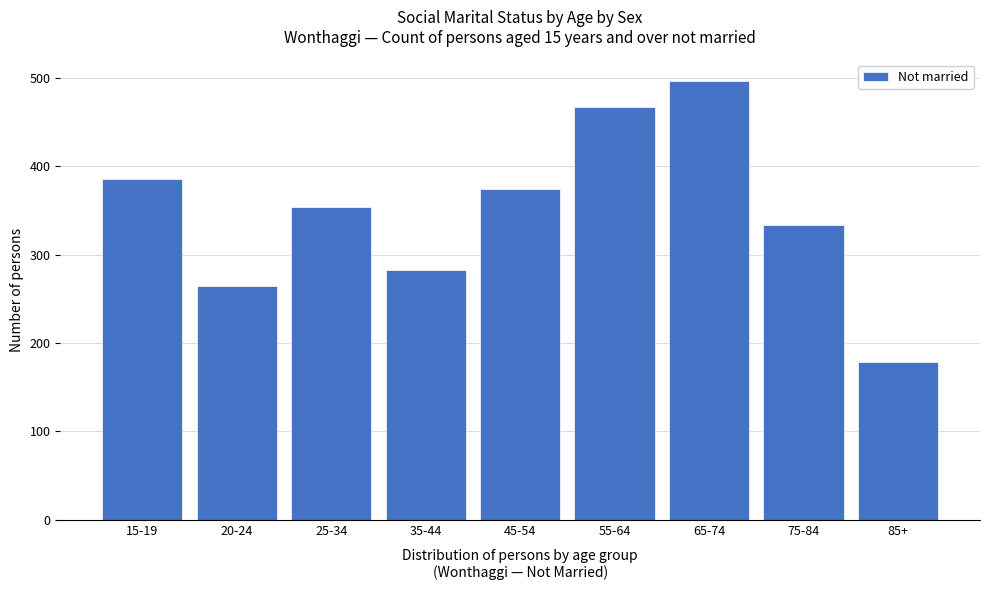

Reading left to right, extract all data points from this chart.

15-19=386	20-24=264	25-34=354	35-44=283	45-54=374	55-64=467	65-74=496	75-84=333	85+=178